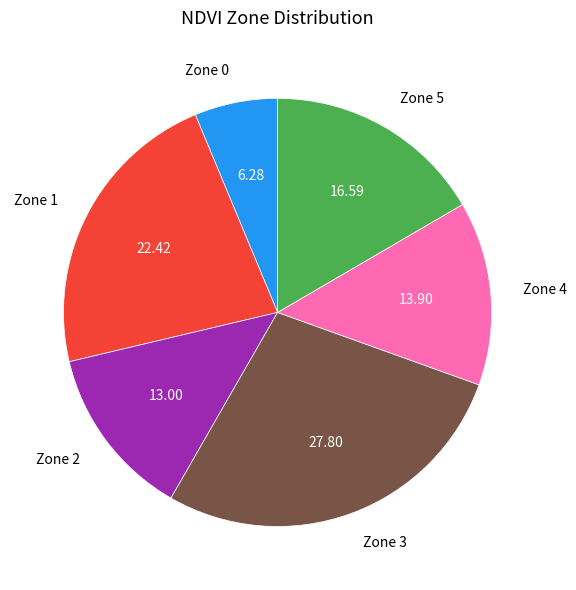

Rank the categories by value from highest to lowest.

Zone 3, Zone 1, Zone 5, Zone 4, Zone 2, Zone 0